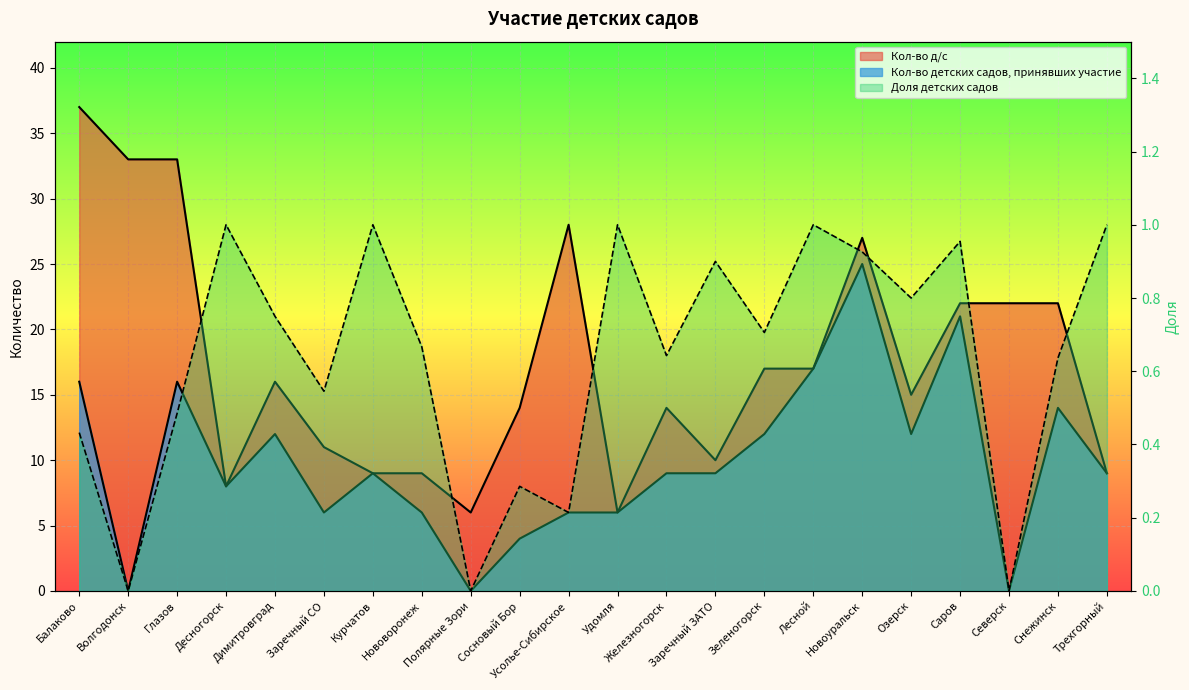

Which category has the highest value across all series?

Балаково